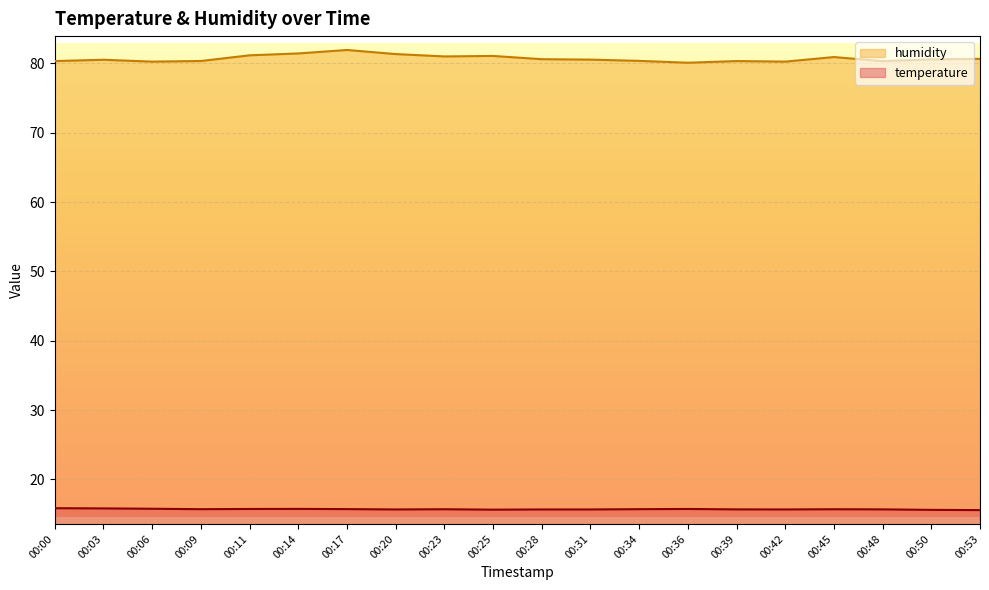

True or false: humidity and temperature cross at least once.

False